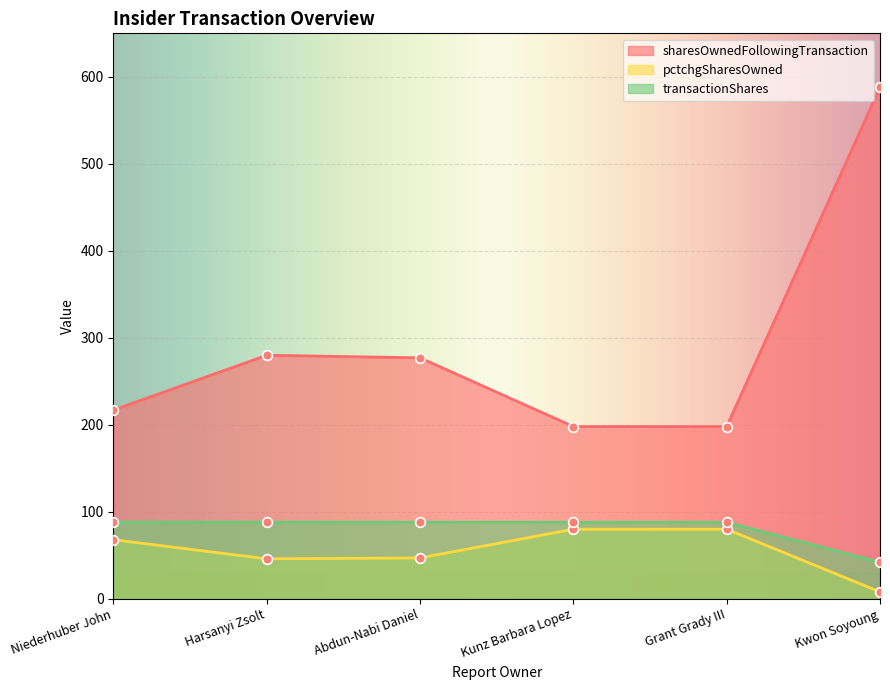

True or false: sharesOwnedFollowingTransaction and transactionShares cross at least once.

False